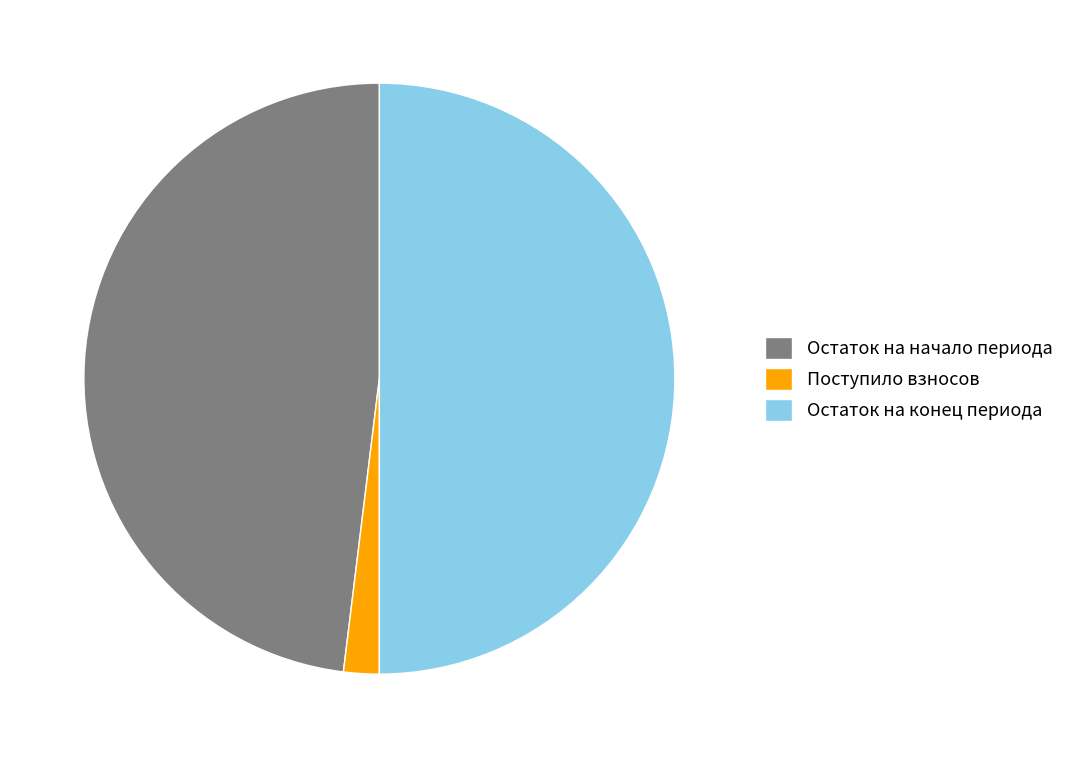

Which category accounts for the majority?

Остаток на конец периода